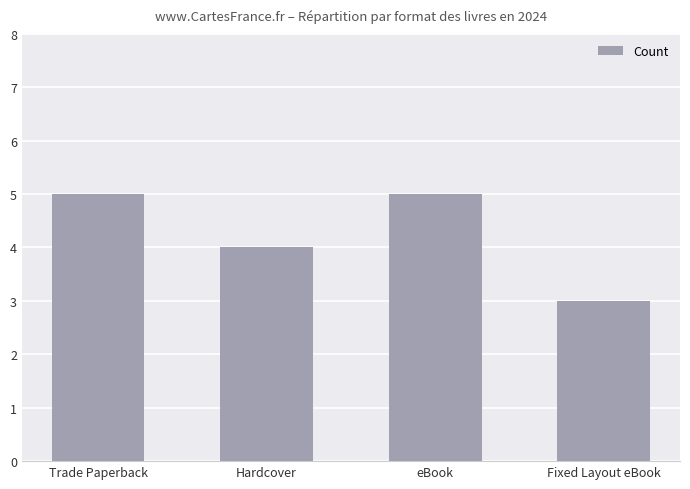

Reading right to left, extract all data points from this chart.

Fixed Layout eBook=3	eBook=5	Hardcover=4	Trade Paperback=5